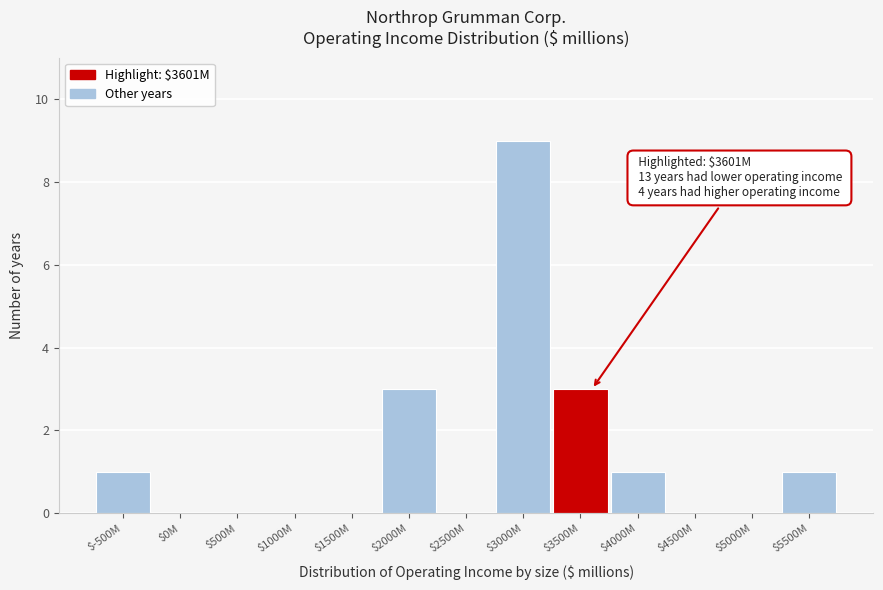

What is the sum of all values?

18